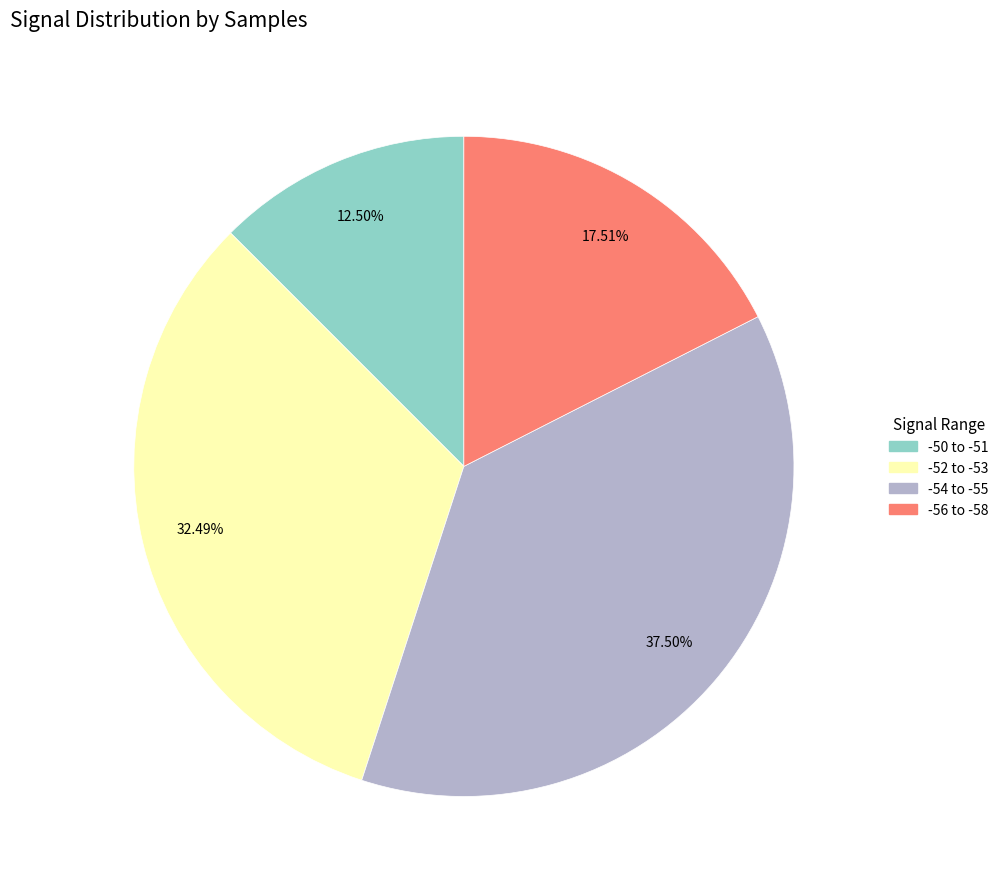

Does any single category account for the majority?

No